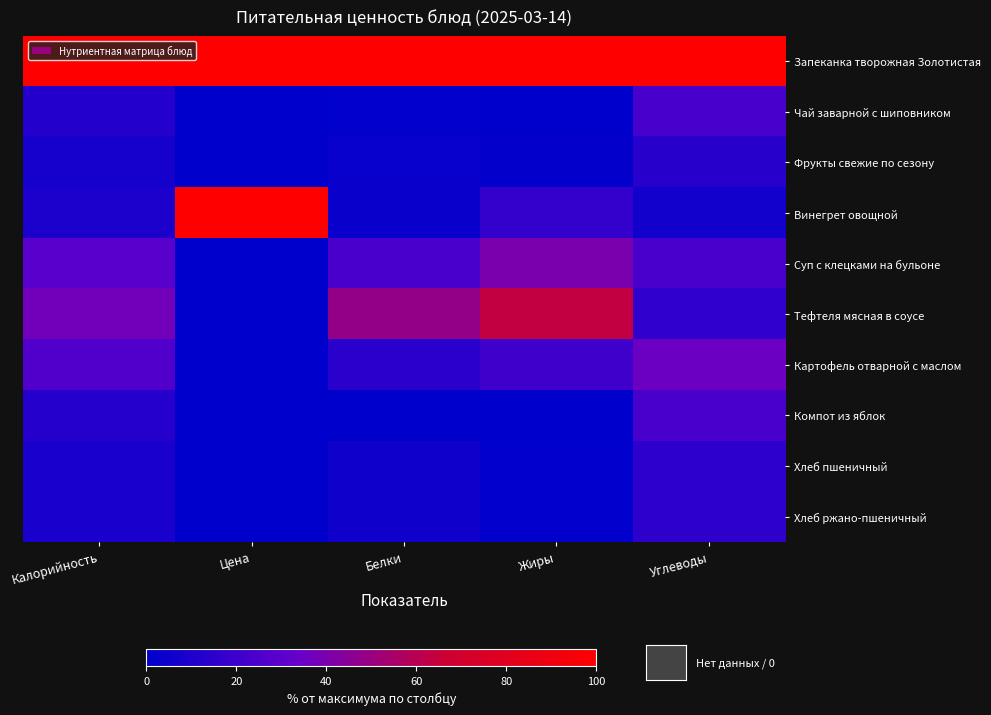

How many data points in Тефтеля мясная в соусе are above 37?

3